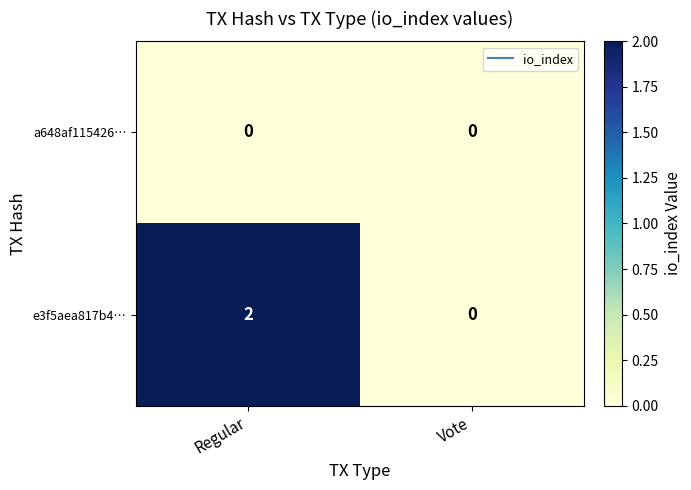

At which category is the sum across all series the highest?

Regular